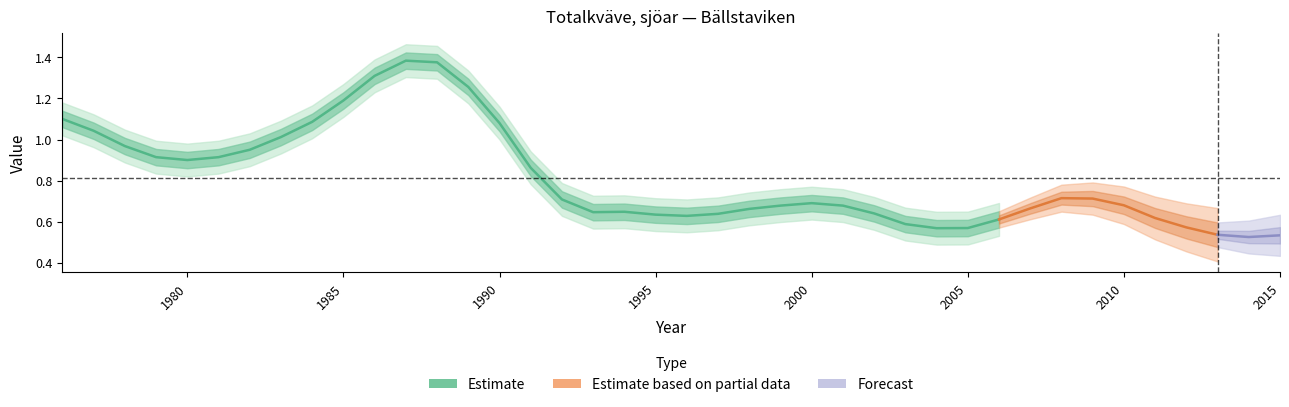

What is the sum of all values?

32.5